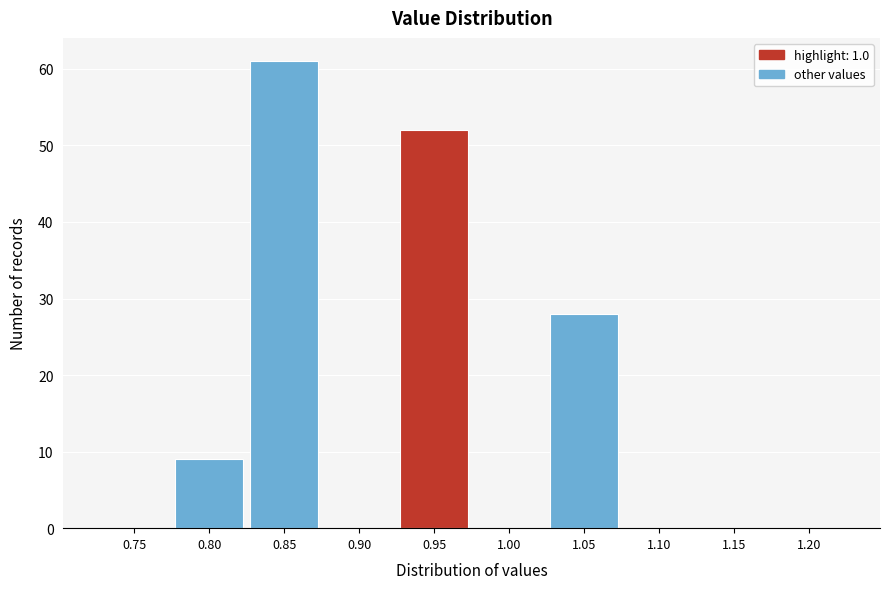

Reading left to right, what are all the values shown in this chart?

0.75=0	0.80=9	0.85=61	0.90=0	0.95=52	1.00=0	1.05=28	1.10=0	1.15=0	1.20=0